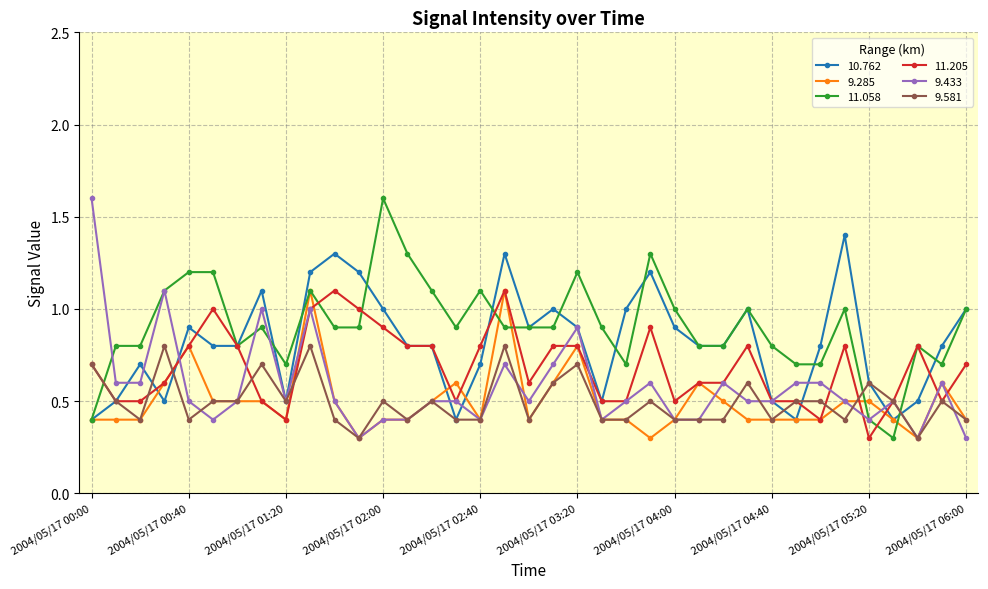

Which series has the largest total across all categories?

11.058